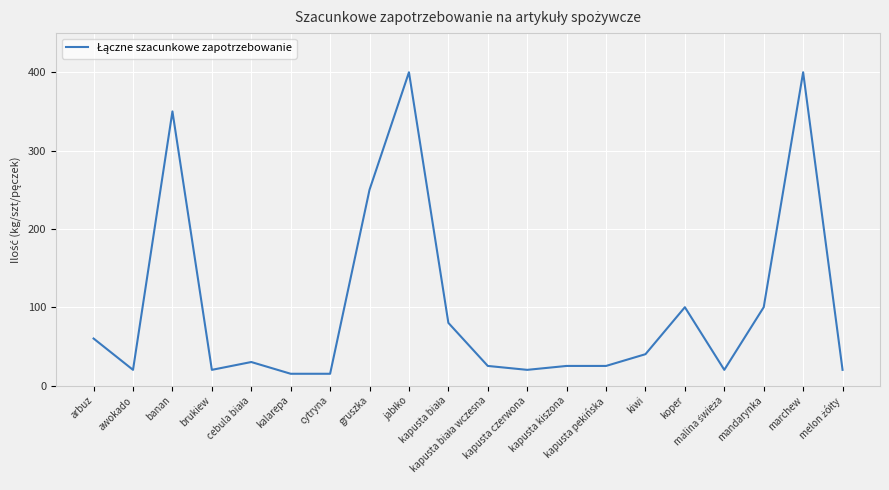

True or false: the data shows 10 at kapusta kiszona.

False